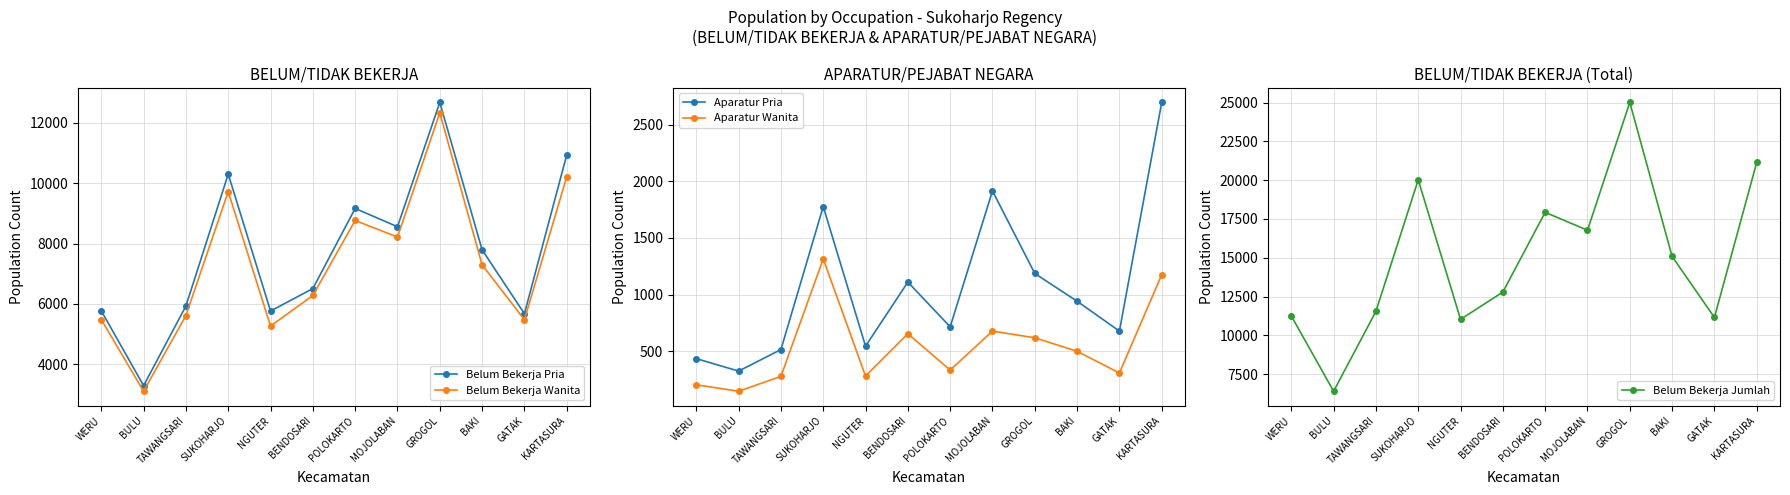

Count the number of categories in the chart.

12